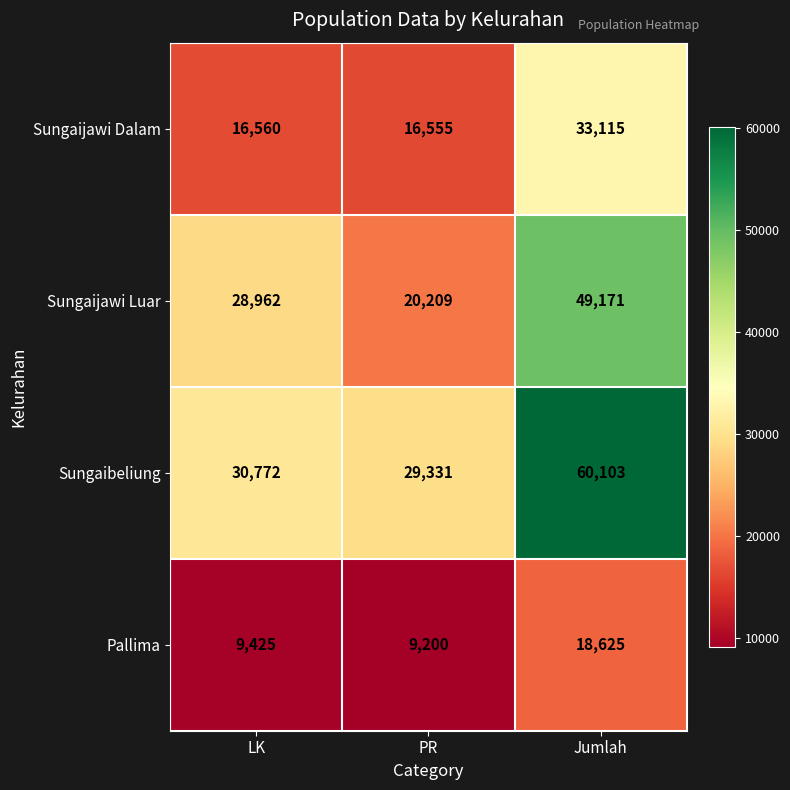

List the series in order of their peak value, lowest first.

Pallima, Sungaijawi Dalam, Sungaijawi Luar, Sungaibeliung